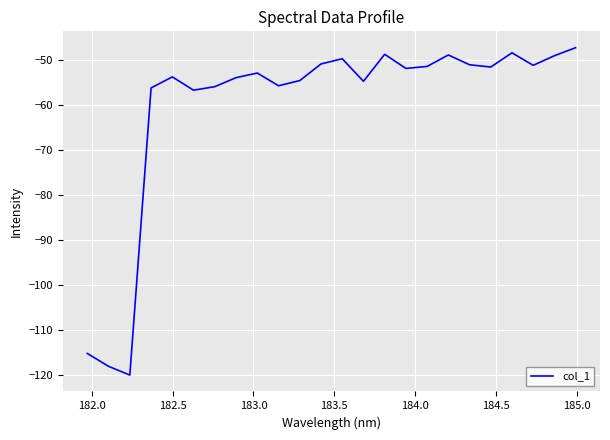

What is the difference between the maximum and minimum values?

72.7